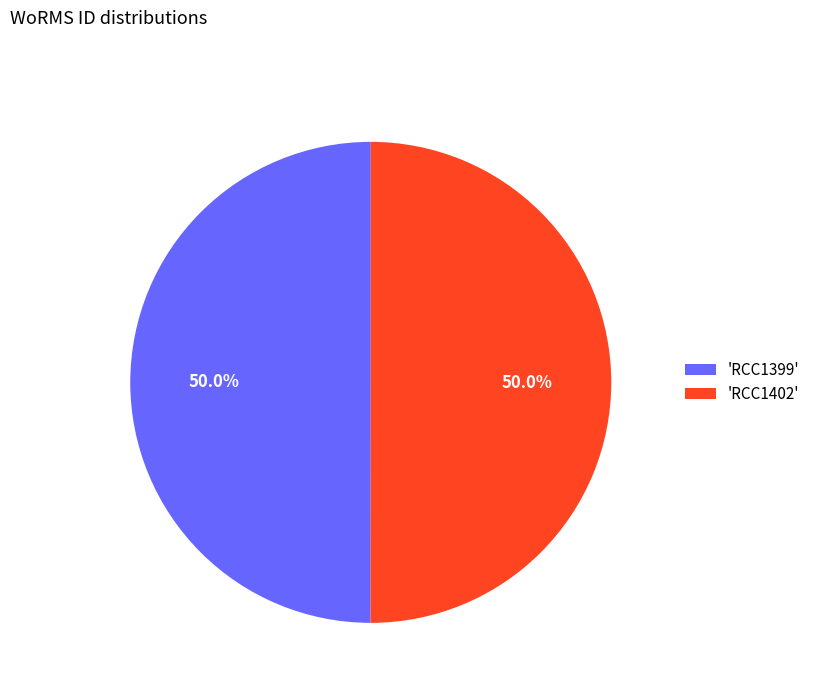

What is the ratio of the value at 'RCC1402' to the value at 'RCC1399'?

1.0